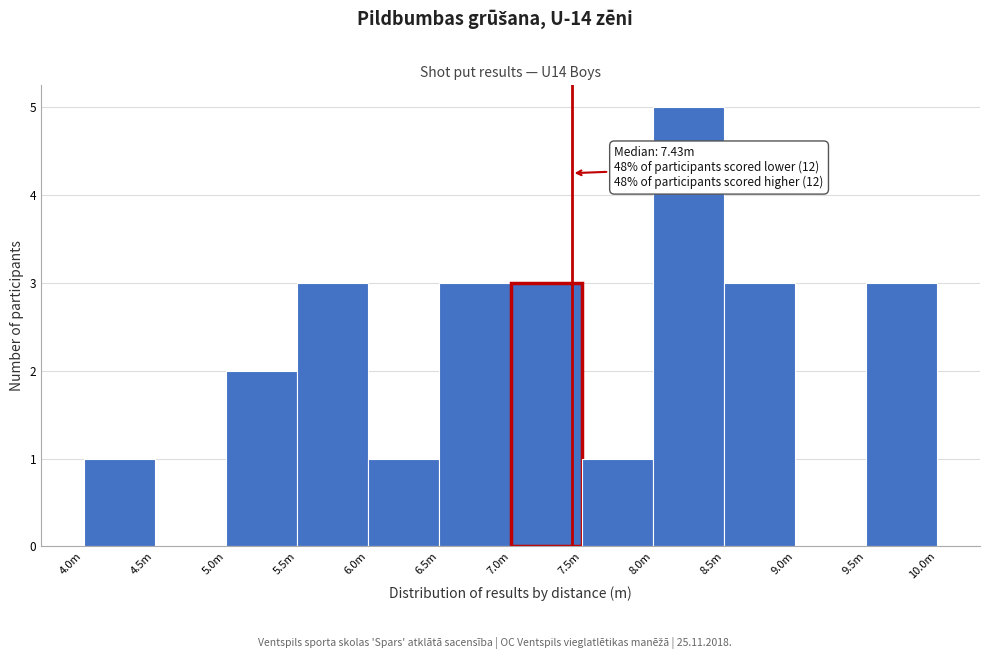

Reading right to left, extract all data points from this chart.

9.5m=3	9.0m=0	8.5m=3	8.0m=5	7.5m=1	7.0m=3	6.5m=3	6.0m=1	5.5m=3	5.0m=2	4.5m=0	4.0m=1